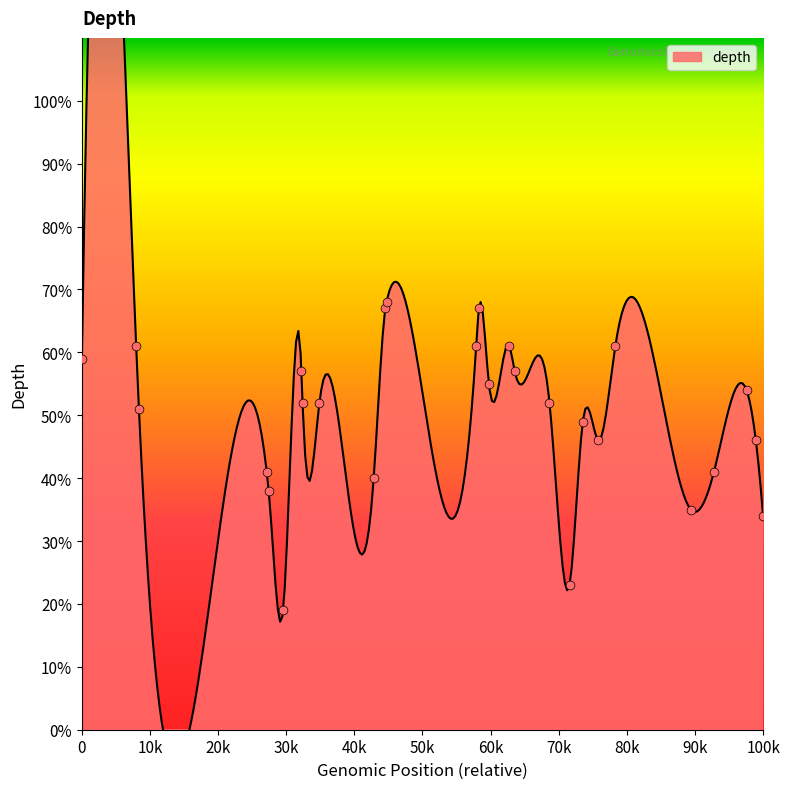

What is the change in value from 9796608 to 9798146?

-22